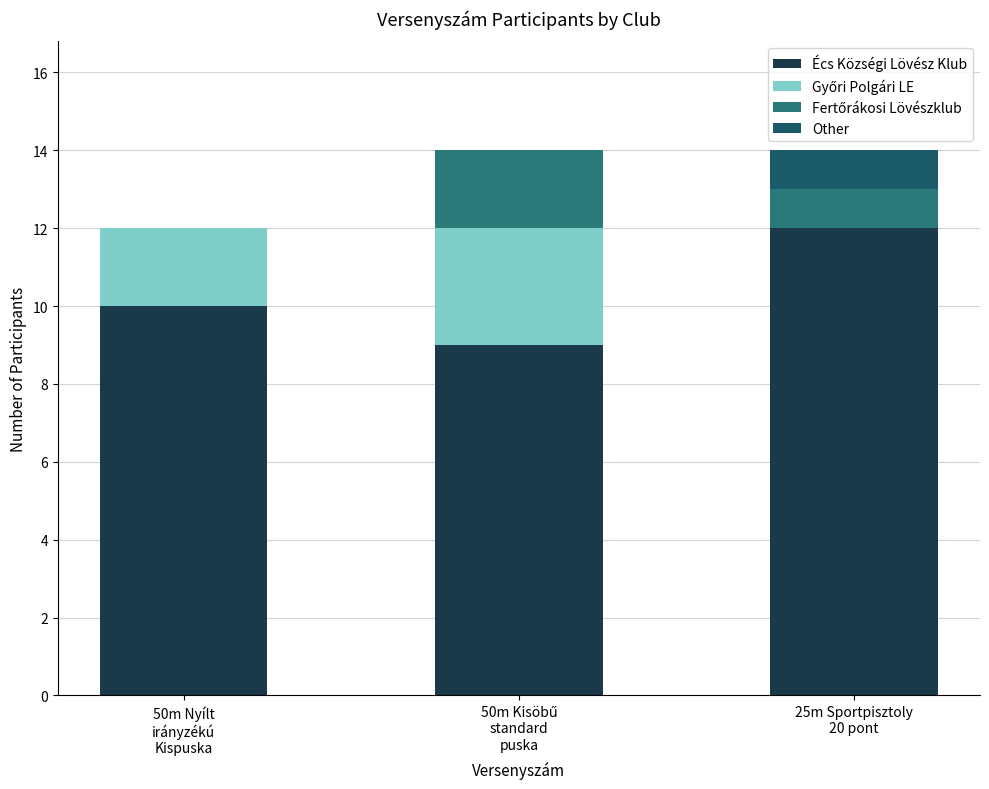

Are the bars grouped side by side (vs. stacked)?

No